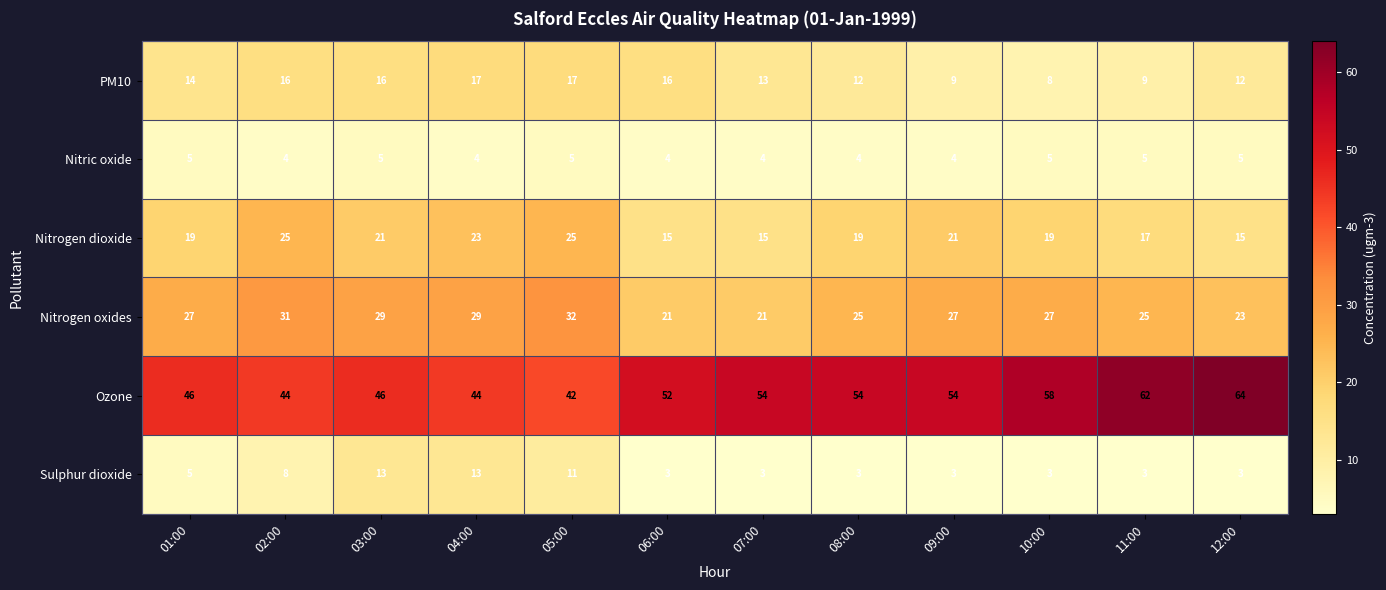

How many series are shown in this chart?

6